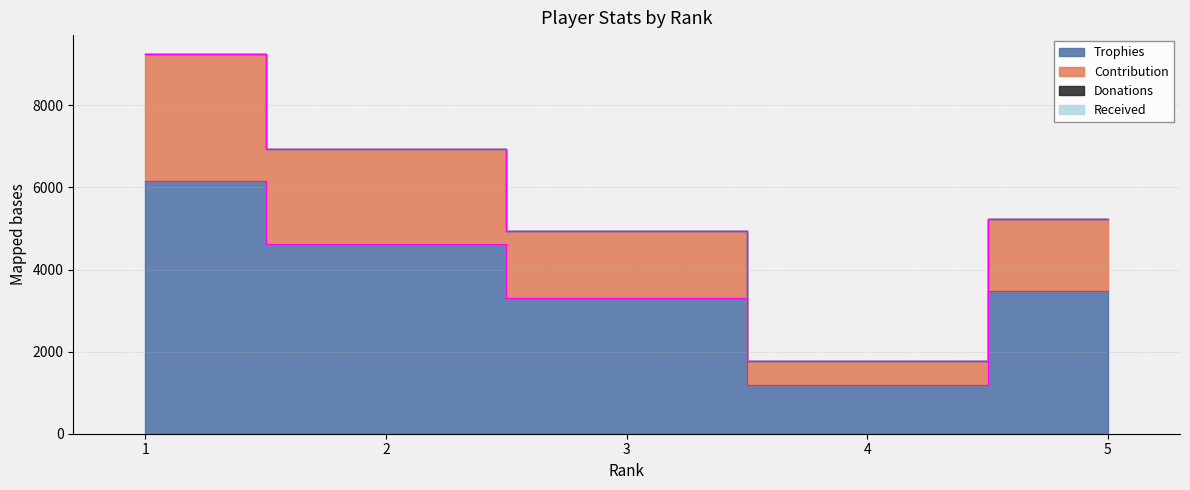

How many lines are shown in the chart?

2